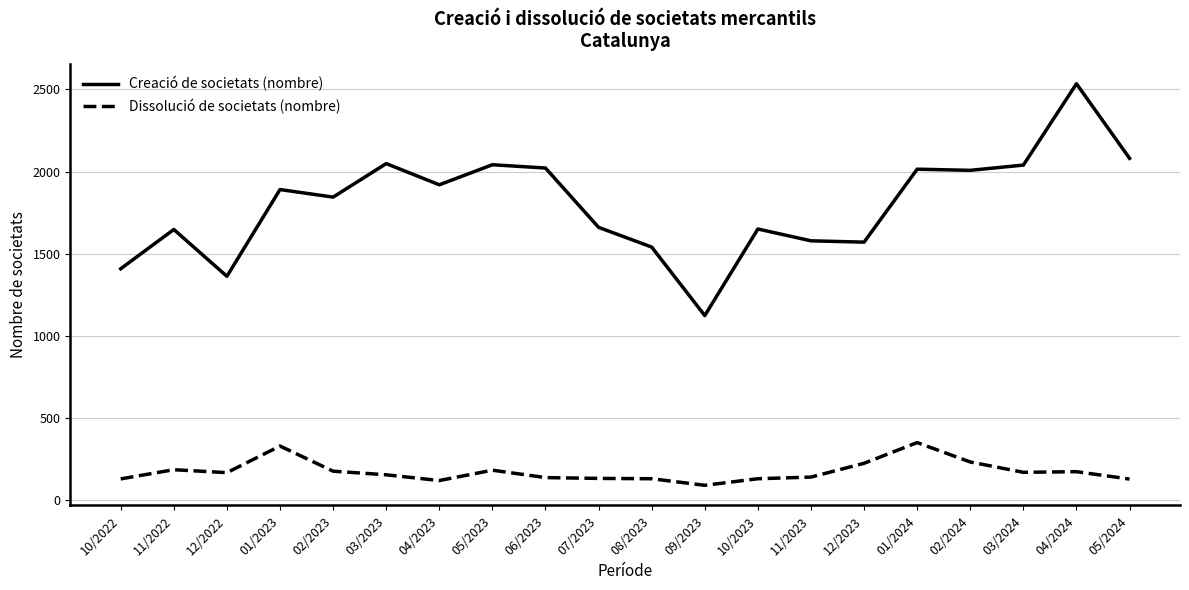

What is the difference between the maximum and minimum values in the Dissolució de societats (nombre) series?

260